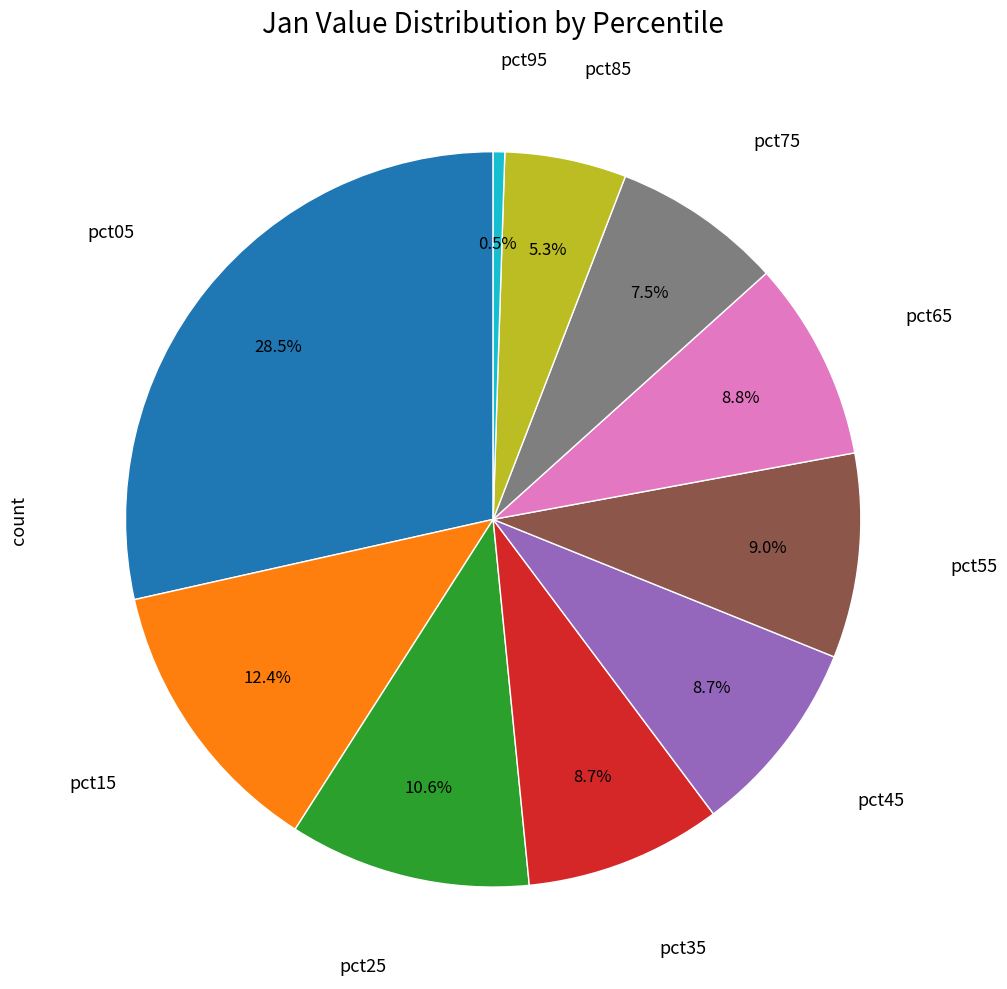

To the nearest percent, what is the difference between the largest and smallest slice percentages?

28%